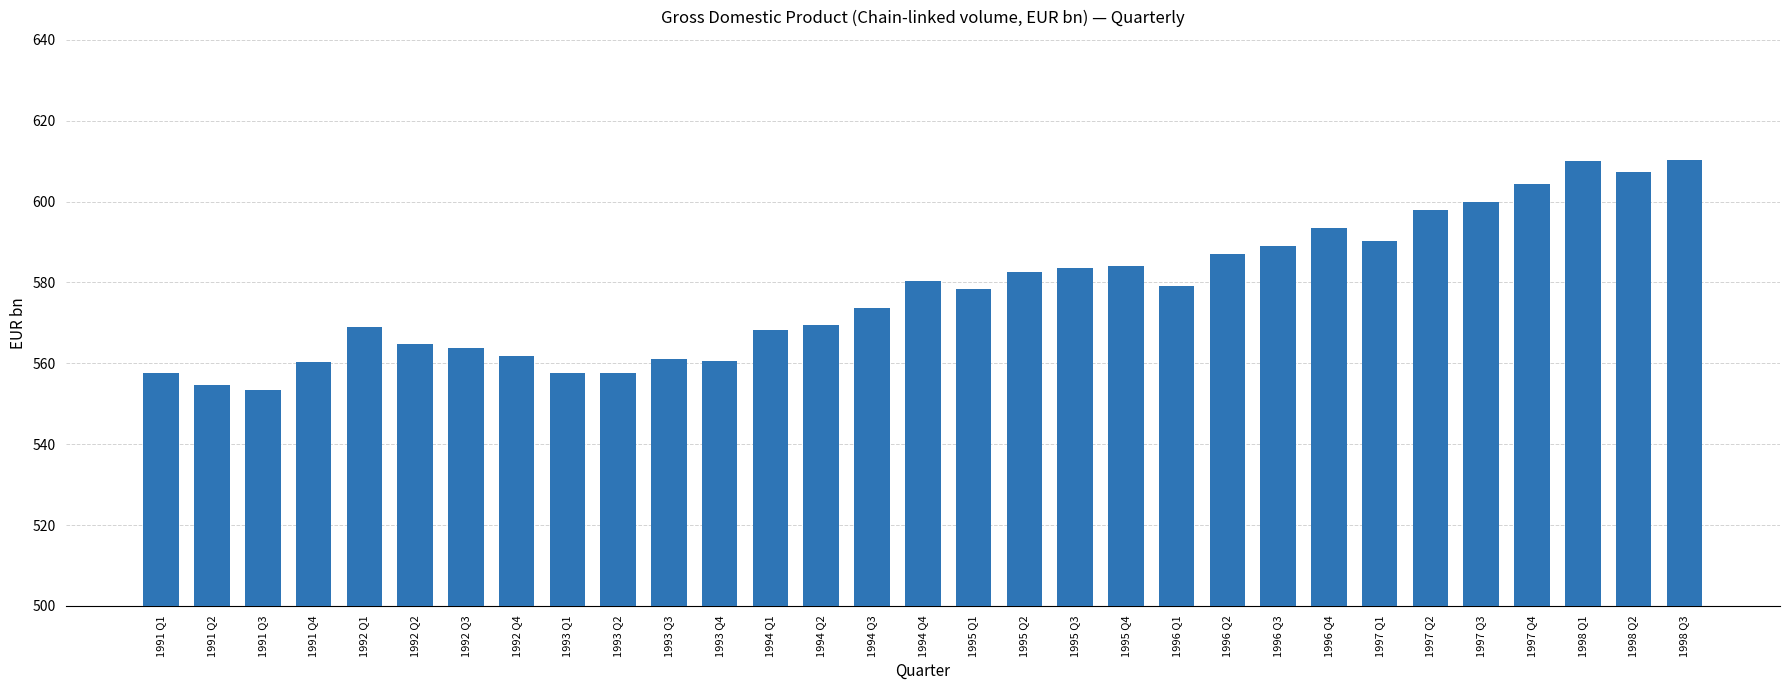

What position from the right is 1995 Q2?

14